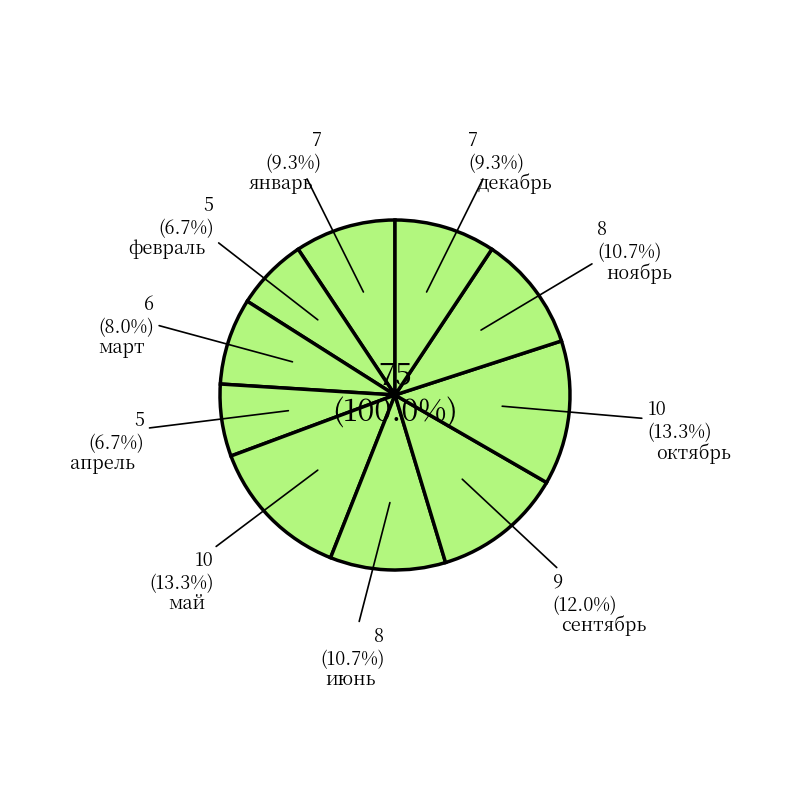

Which slice is the largest?

май